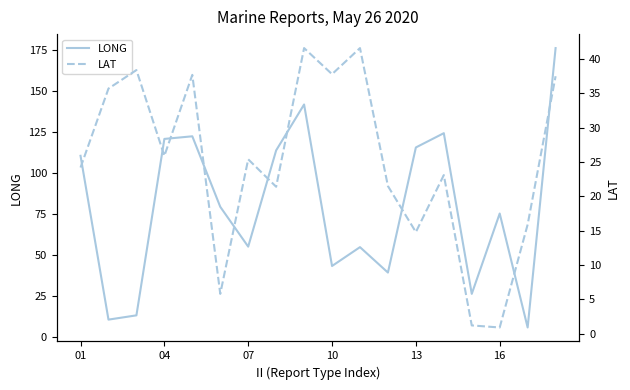

Reading right to left, extract all data points from this chart.

LONG: 176.1	5.7	75.2	26.2	124.2	115.5	39.2	54.7	43.2	141.7	113.7	55.0	79.3	122.3	120.7	13.1	10.5	110.4
LAT: 37.5	15.9	0.9	1.2	23.1	14.8	21.5	41.6	37.8	41.6	21.4	25.4	5.8	37.7	25.9	38.4	35.7	24.2